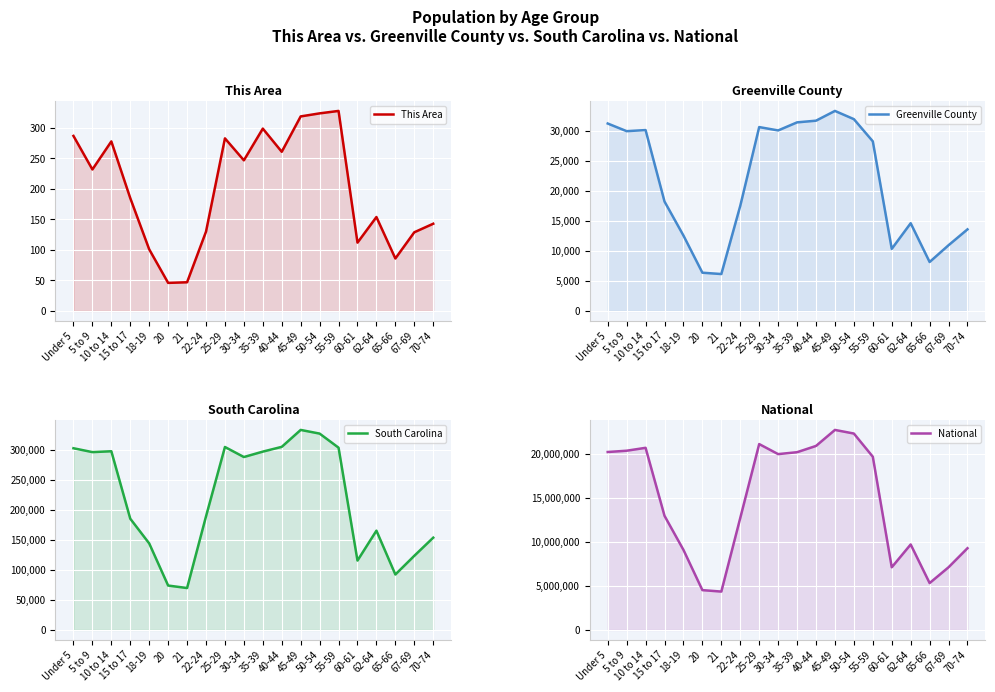

Rank the series at 60-61 from lowest to highest value.

This Area, Greenville County, South Carolina, National